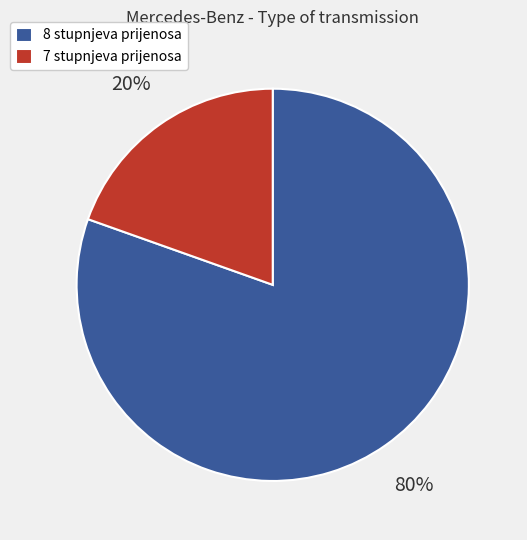

Which slice is the smallest?

7 stupnjeva prijenosa